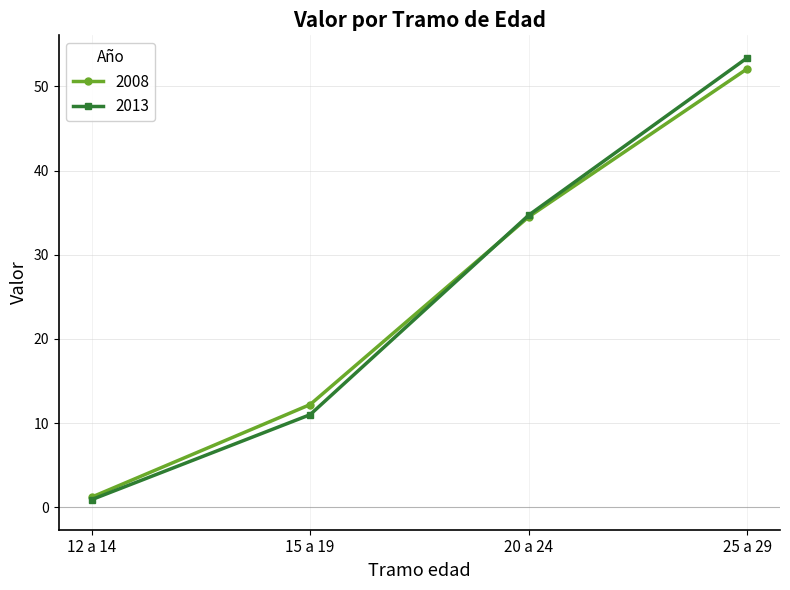

Reading left to right, transcribe all the data shown in this chart.

2008: 12 a 14=1.2	15 a 19=12.2	20 a 24=34.5	25 a 29=52.1
2013: 12 a 14=0.9	15 a 19=11.0	20 a 24=34.7	25 a 29=53.4